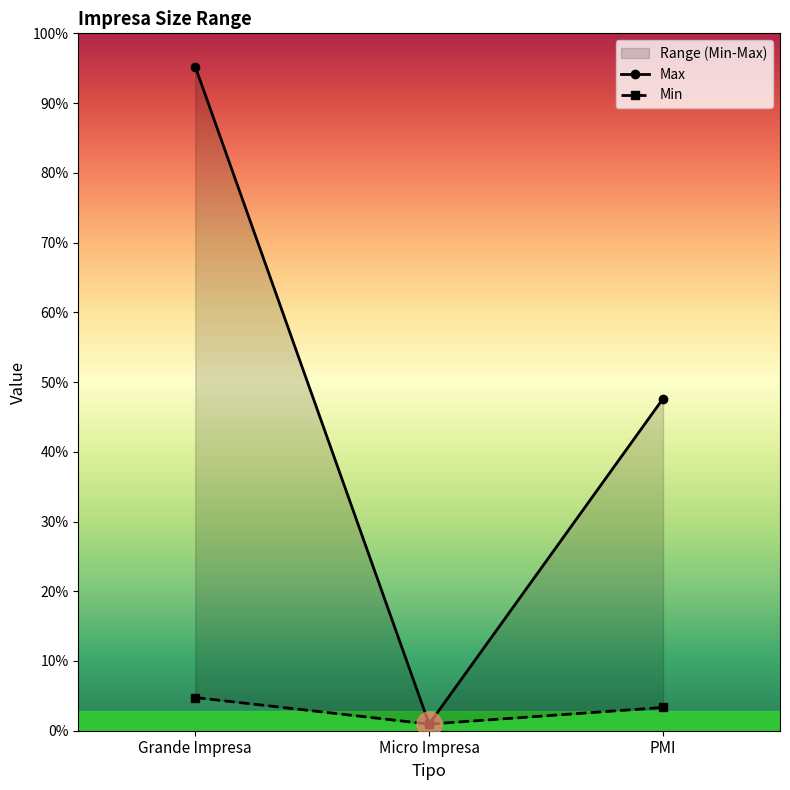

Where is Max nearest to the value 5050?

PMI